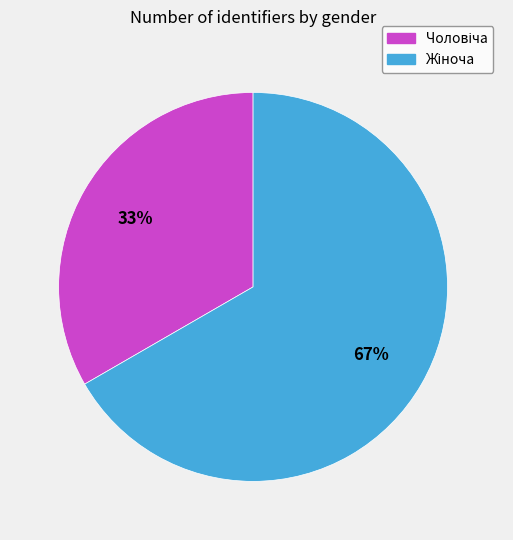

Does any single category account for the majority?

Yes